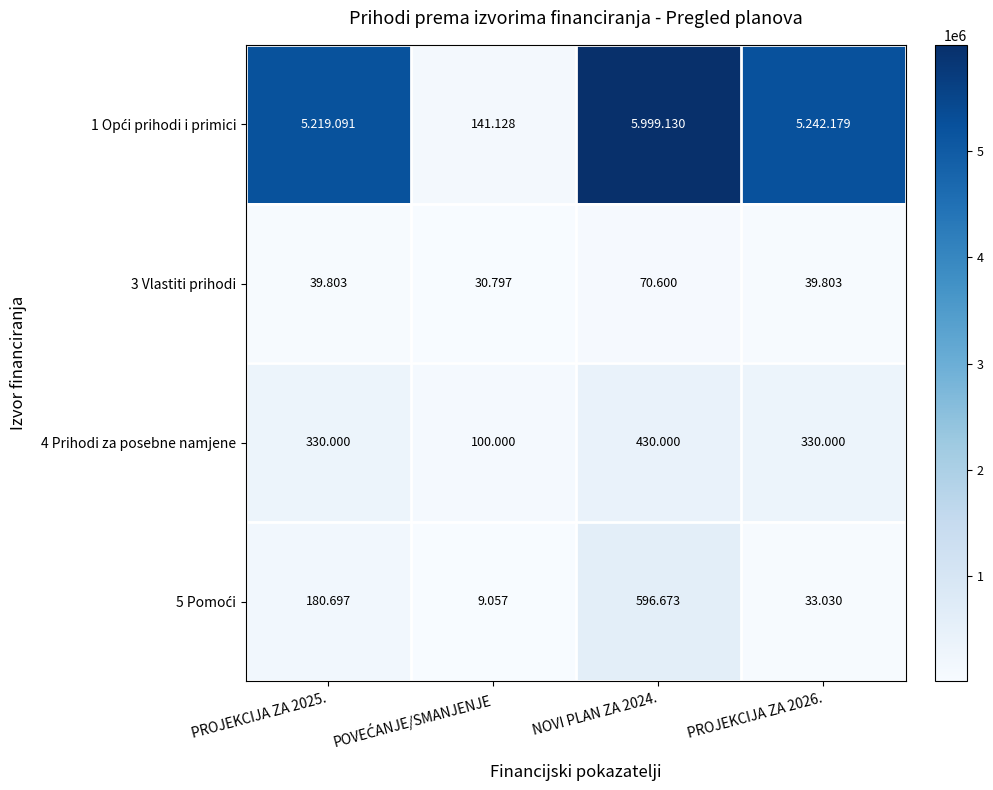

Which series has the largest range (max minus min)?

1 Opći prihodi i primici